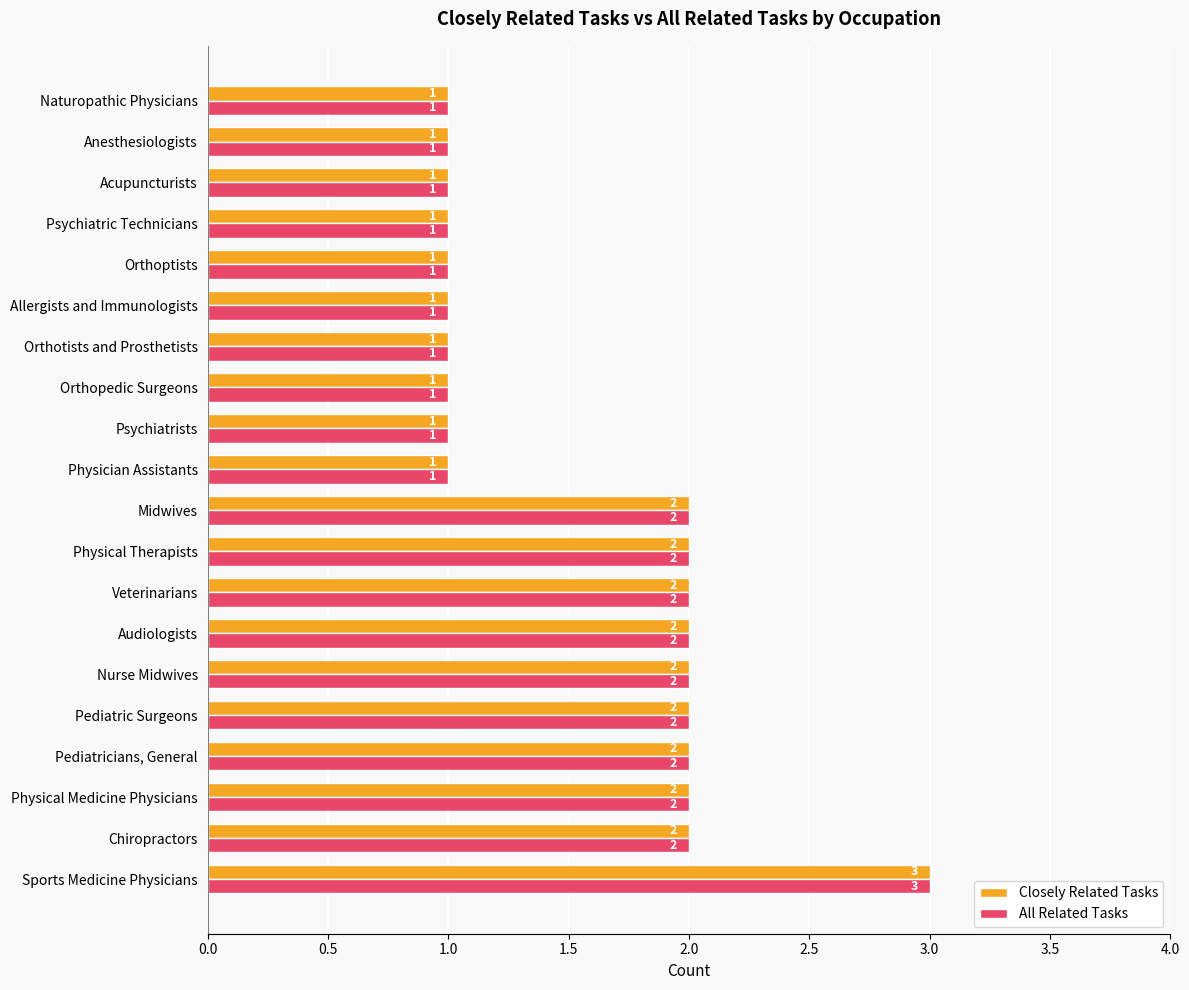

Count the All Related Tasks values in the range 1 to 2.

19